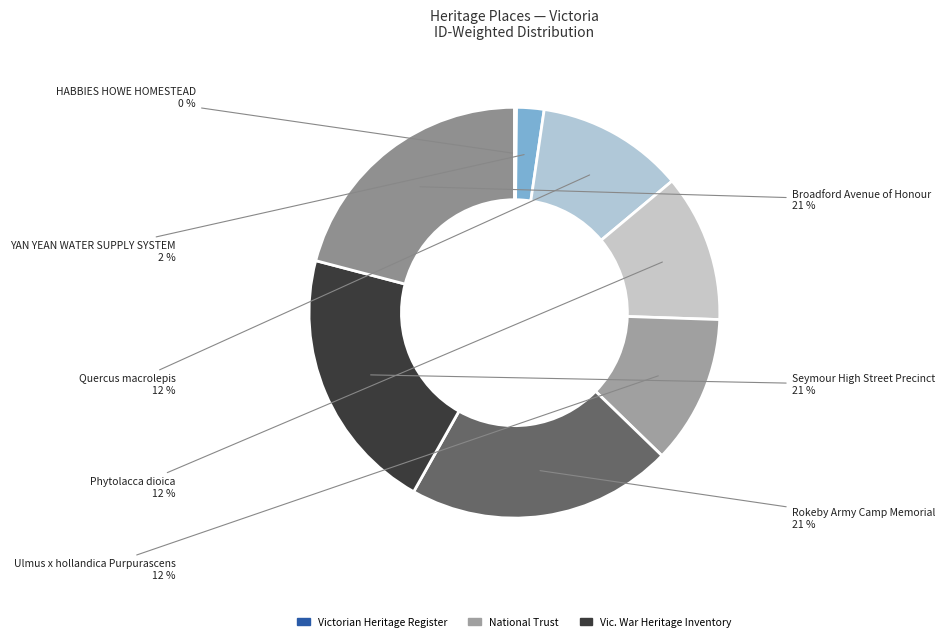

What percentage is the YAN YEAN WATER SUPPLY SYSTEM slice, to the nearest percent?

2%